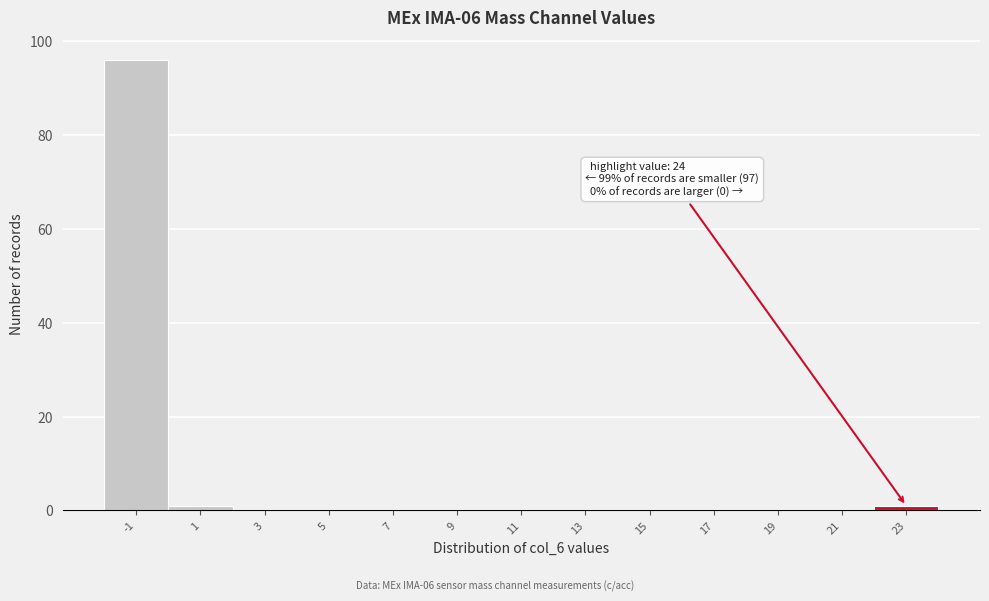

Reading left to right, extract all data points from this chart.

-1=96	1=1	3=0	5=0	7=0	9=0	11=0	13=0	15=0	17=0	19=0	21=0	23=1